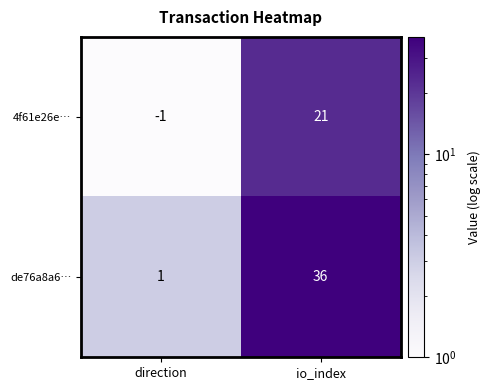

Read the de76a8a6… value at io_index.

36